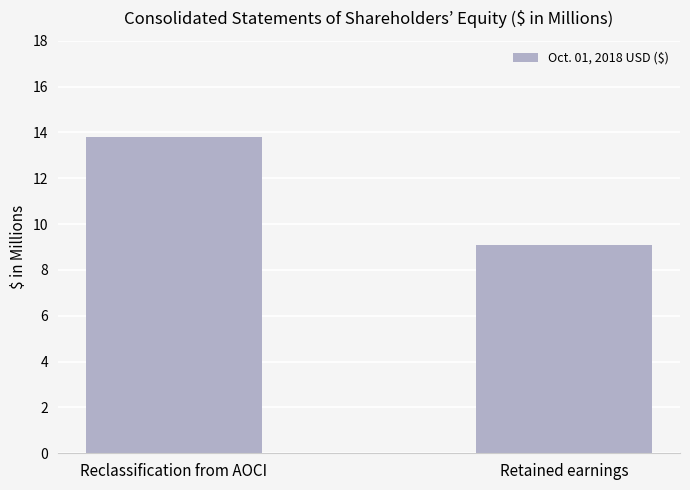

What is the maximum value shown in the chart?

13.8